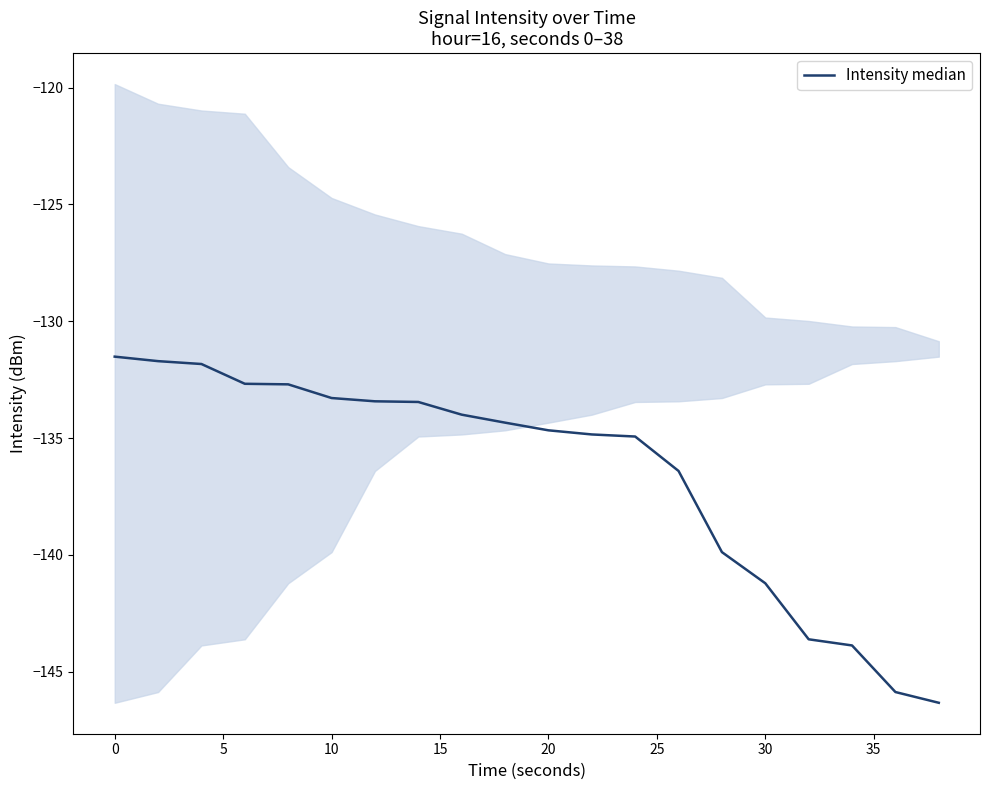

What is the difference between the maximum and minimum values?

14.8